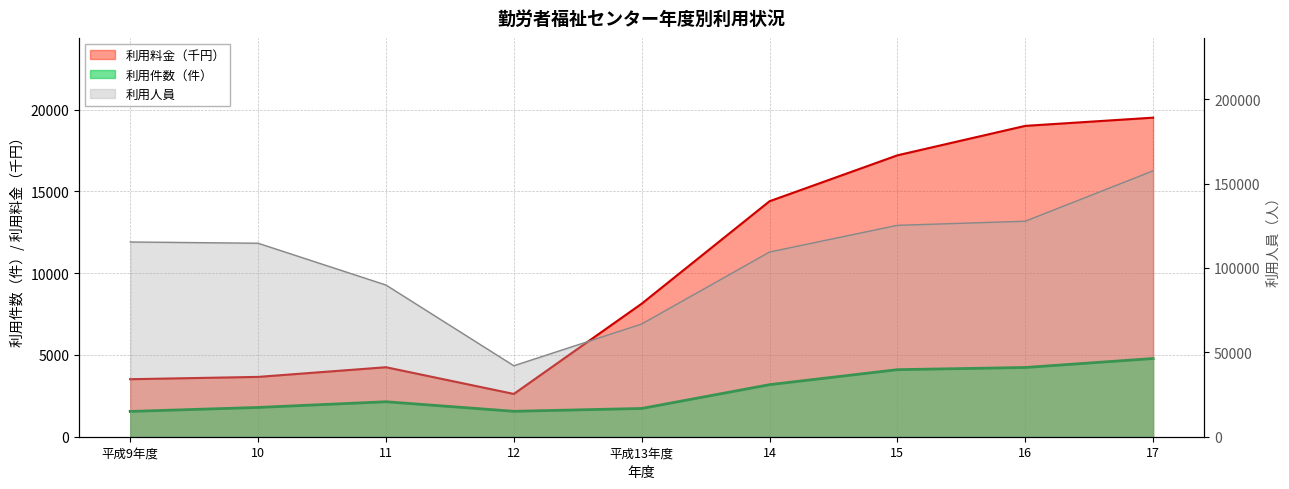

What are all the series names shown in the legend?

利用件数, 利用人員, 利用料金